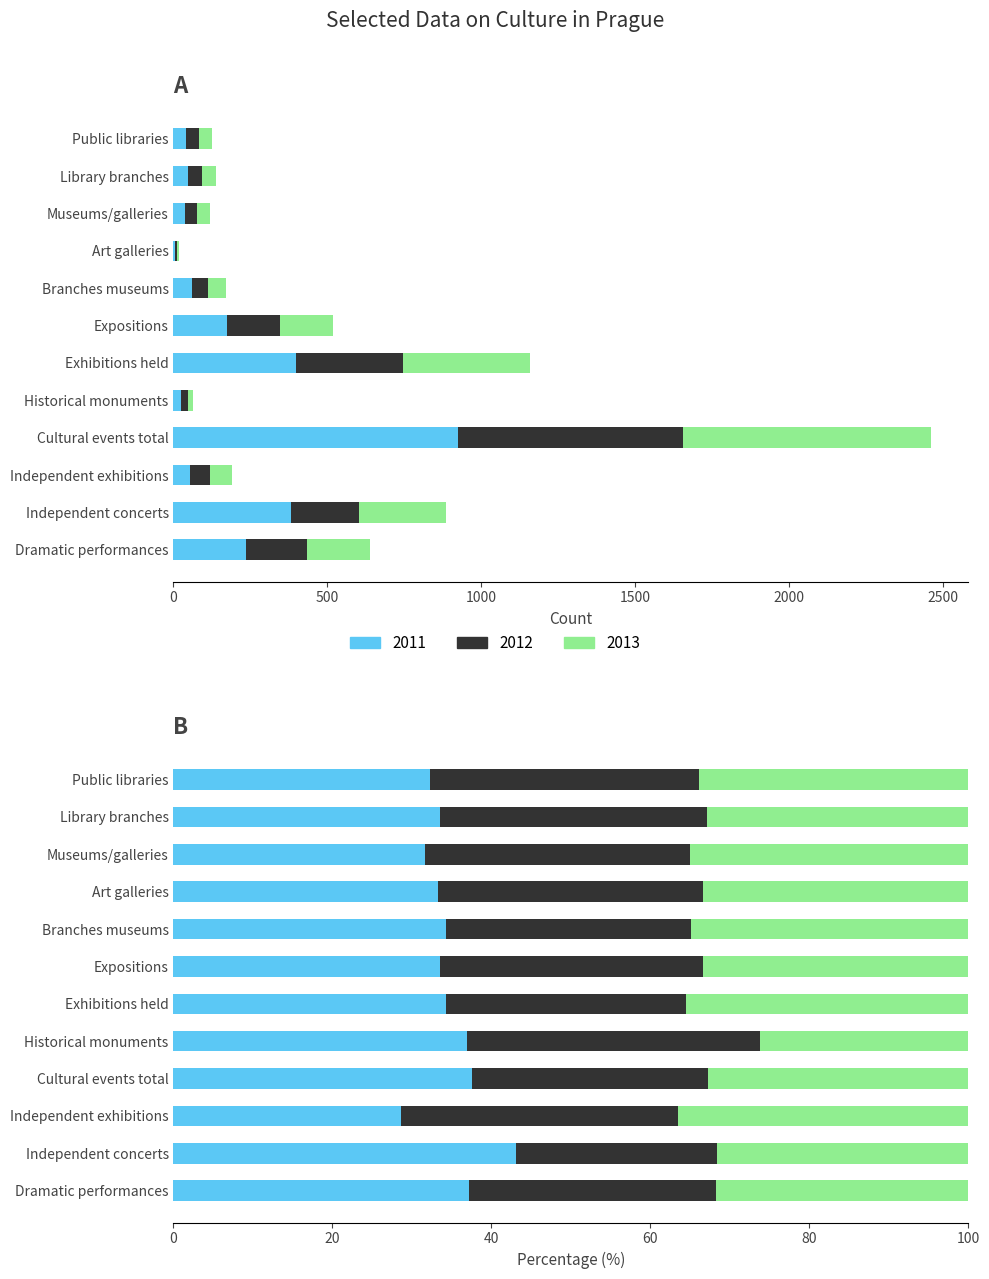

What is the label of the 5th bar from the right?

Historical monuments